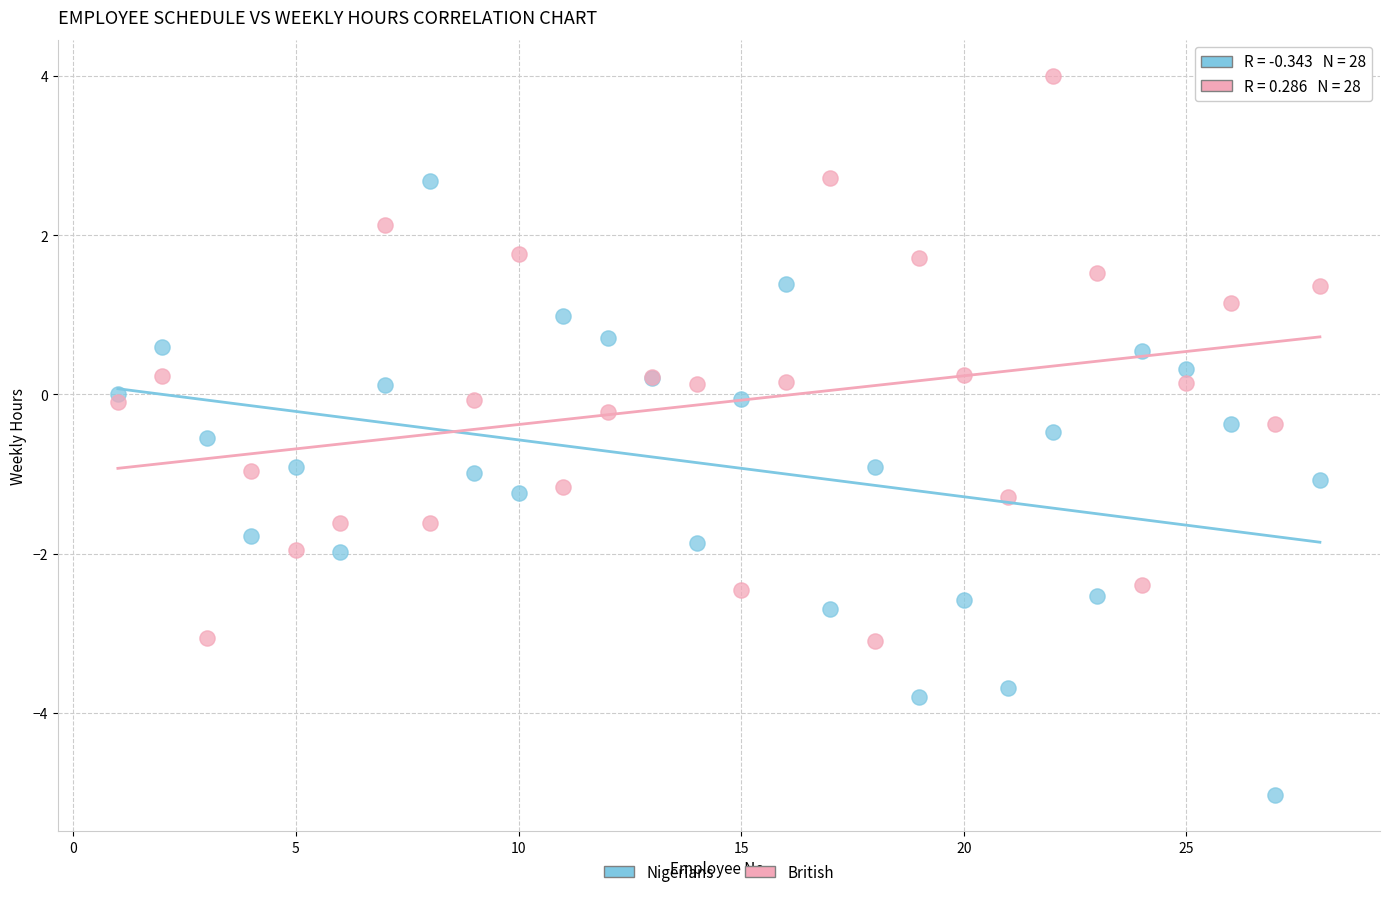

Which series reaches the maximum Y coordinate?

British